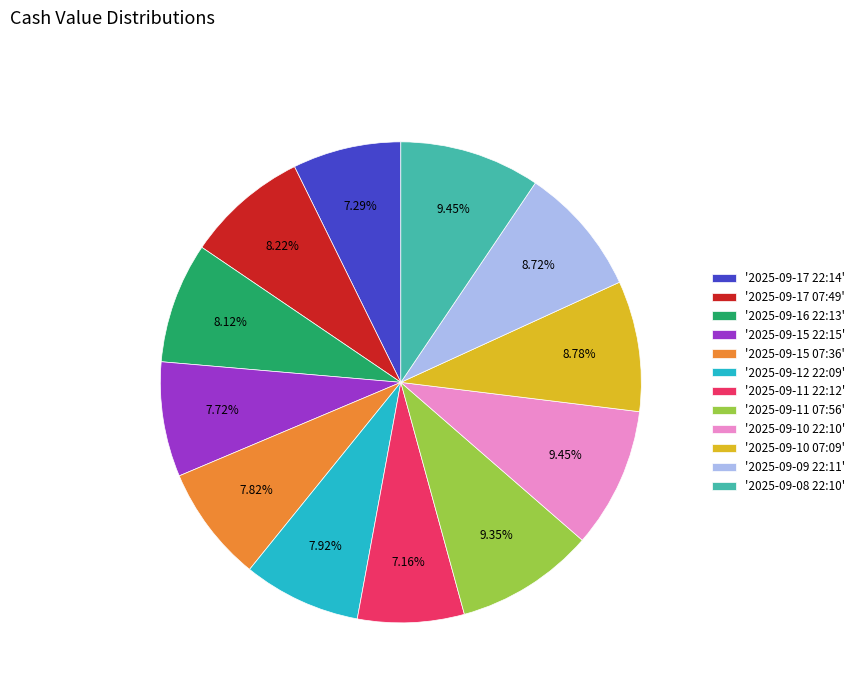

Is the sum of '2025-09-15 22:15' and '2025-09-11 07:56' greater than half?

No